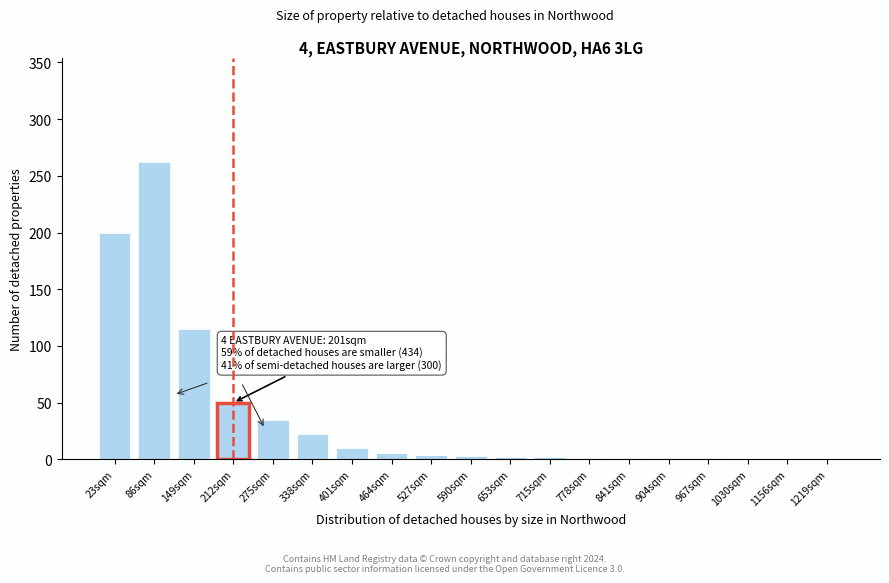

What is the sum of all values?

715